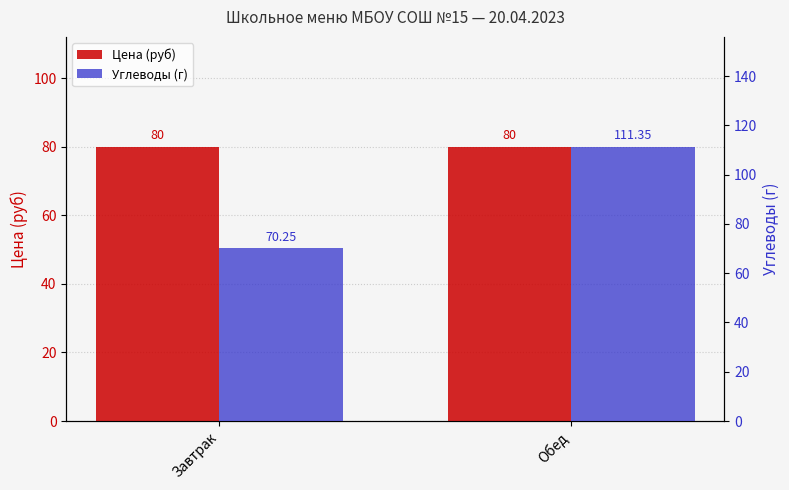

List the labels in order of Углеводы (г) value, largest first.

Обед, Завтрак